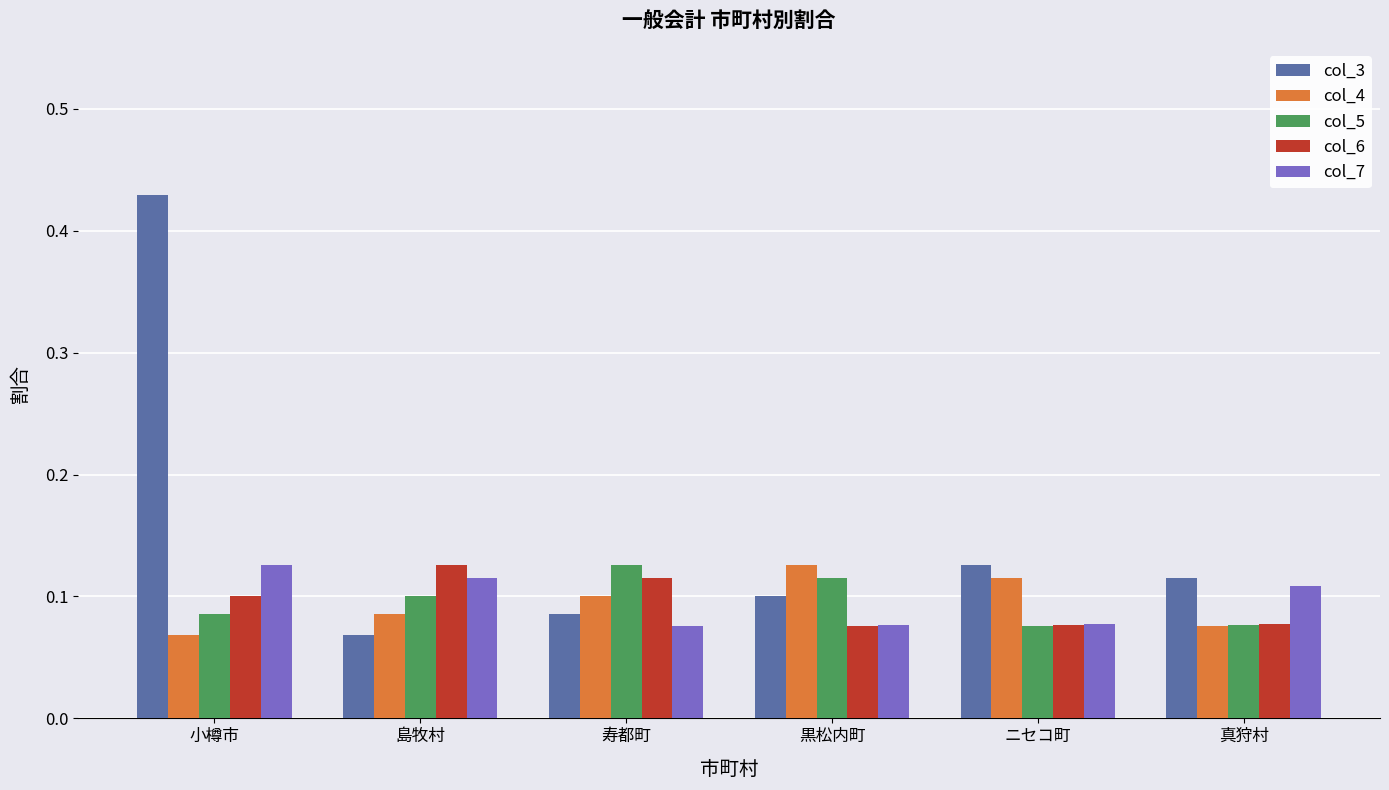

What is the total value across all series at 島牧村?

0.5